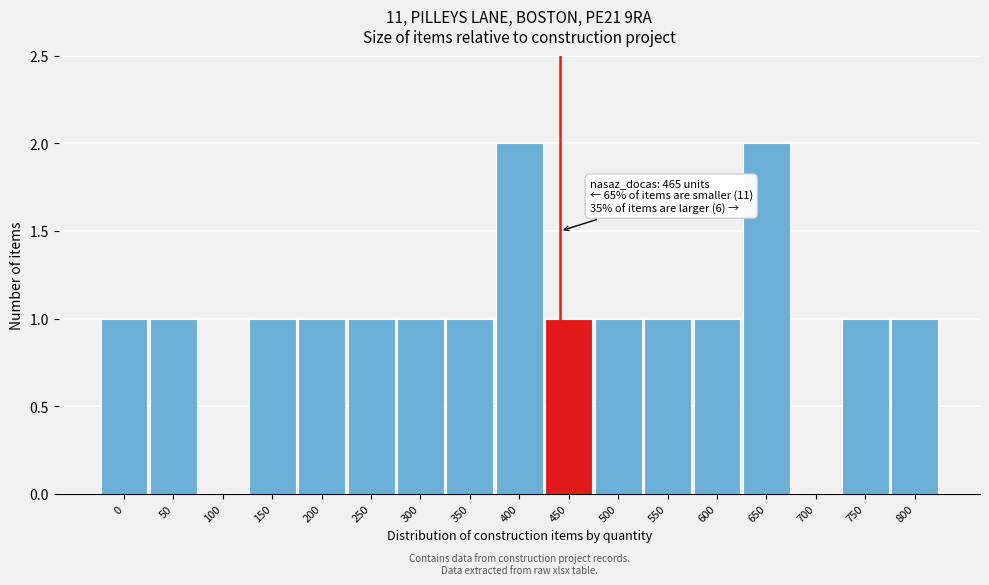

Reading left to right, transcribe all the data shown in this chart.

0=1	50=1	100=0	150=1	200=1	250=1	300=1	350=1	400=2	450=1	500=1	550=1	600=1	650=2	700=0	750=1	800=1